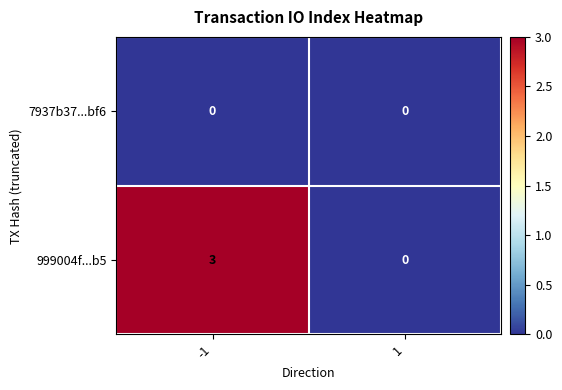

Count the number of categories in the chart.

2